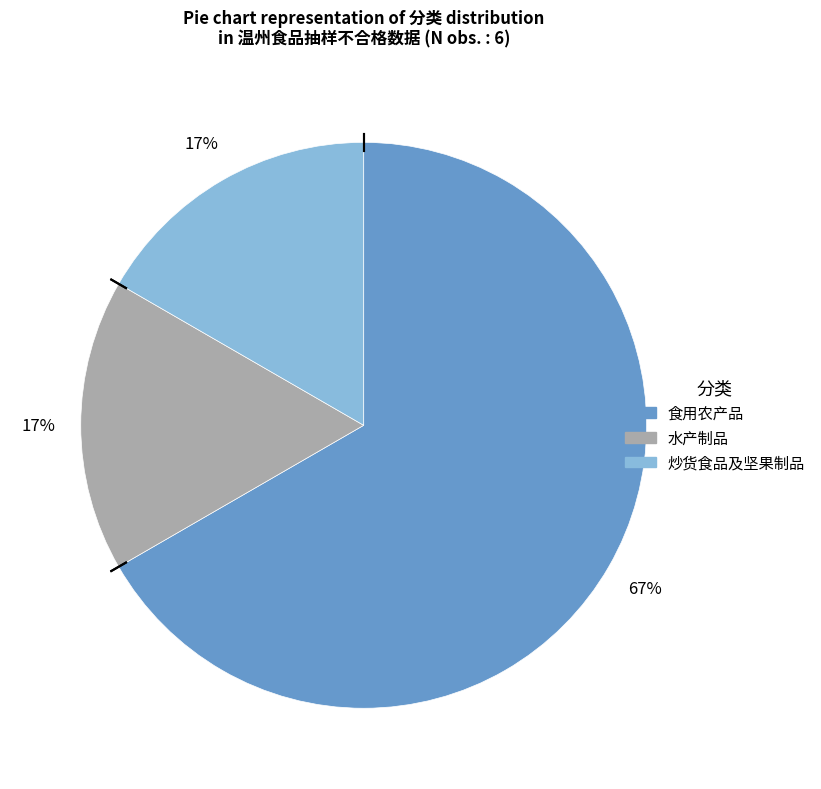

Which category accounts for the majority?

食用农产品